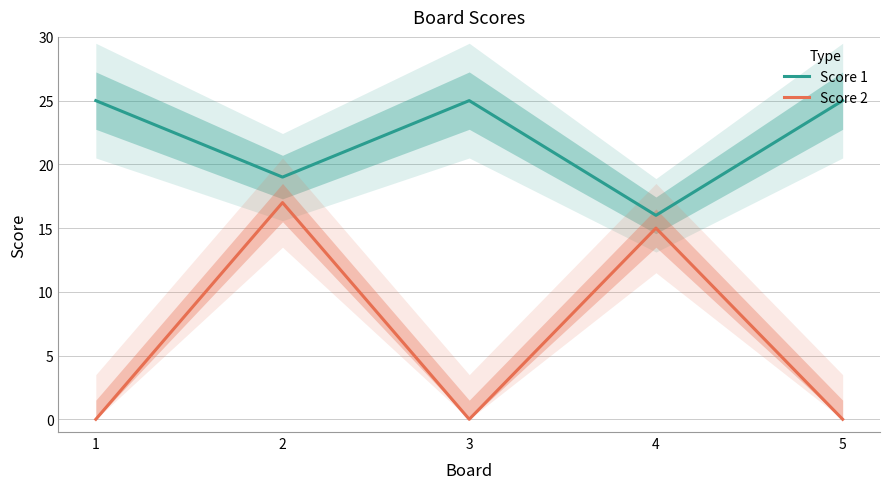

How many lines are shown in the chart?

2